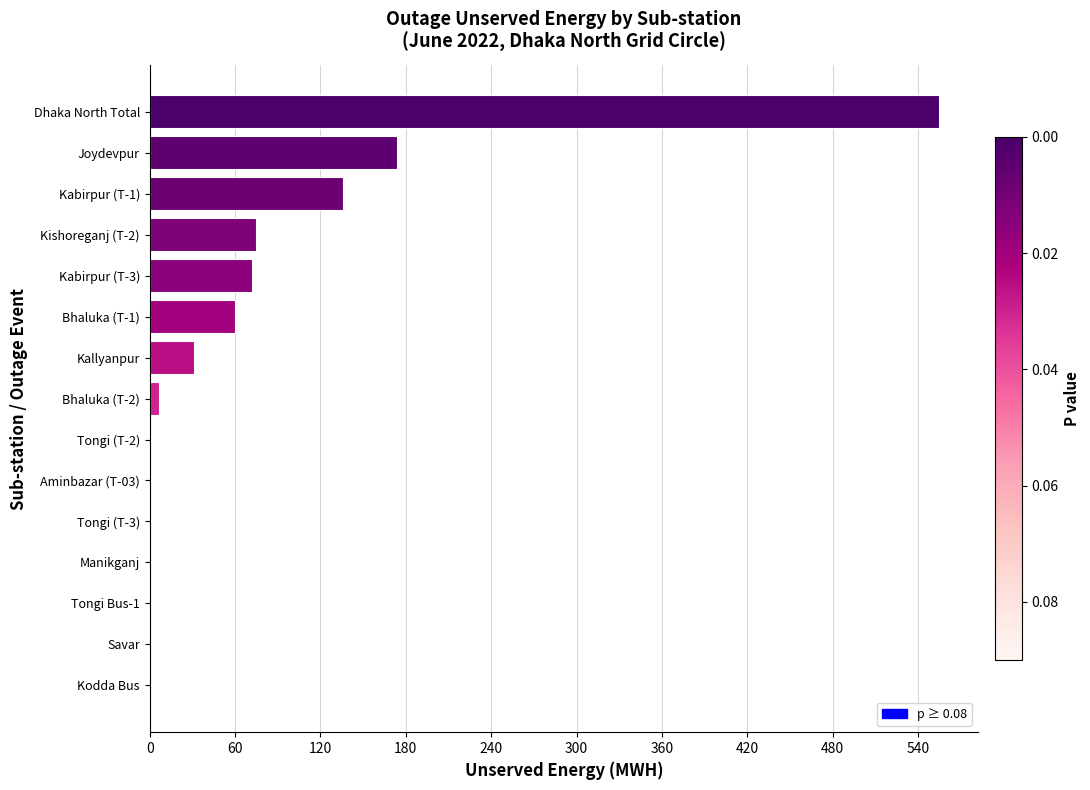

At which label is the value closest to 277?

Joydevpur